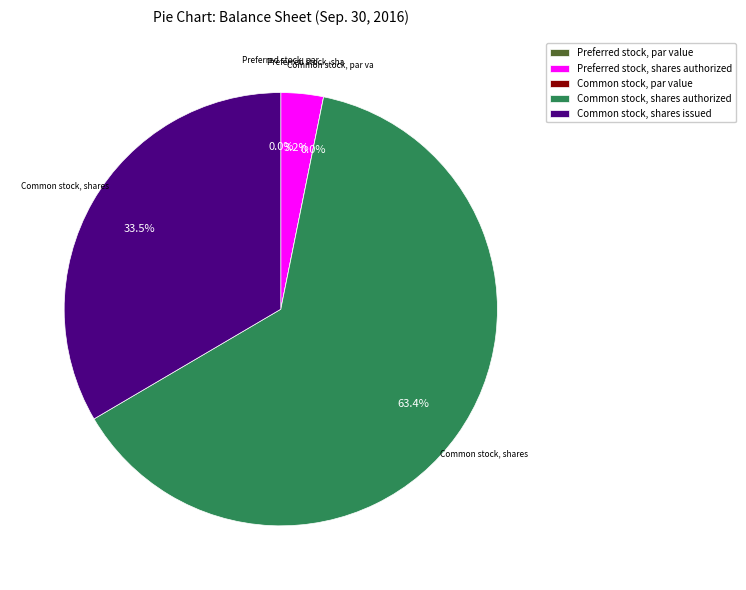

What is the largest slice in the pie chart?

Common stock, shares authorized